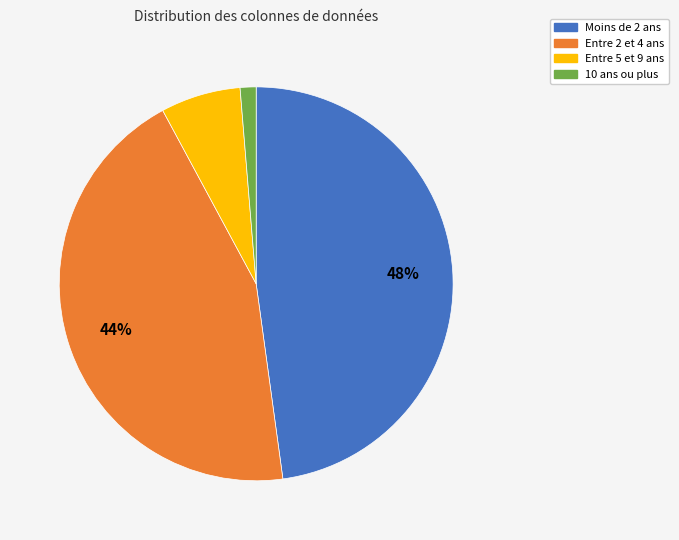

The Entre 2 et 4 ans slice represents 38% of the pie. True or false?

False